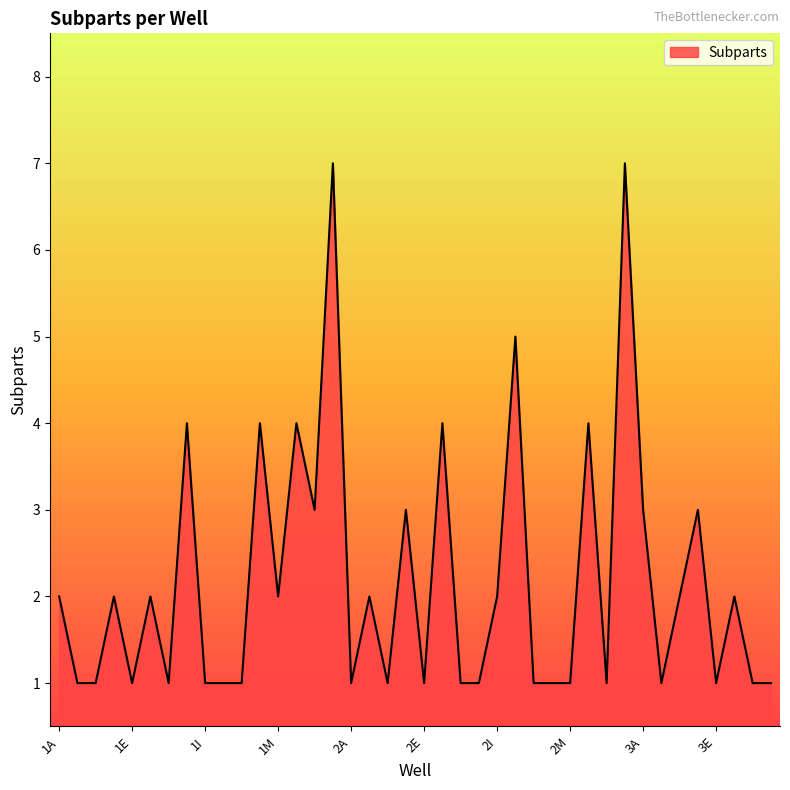

What is the difference between the maximum and minimum values?

6